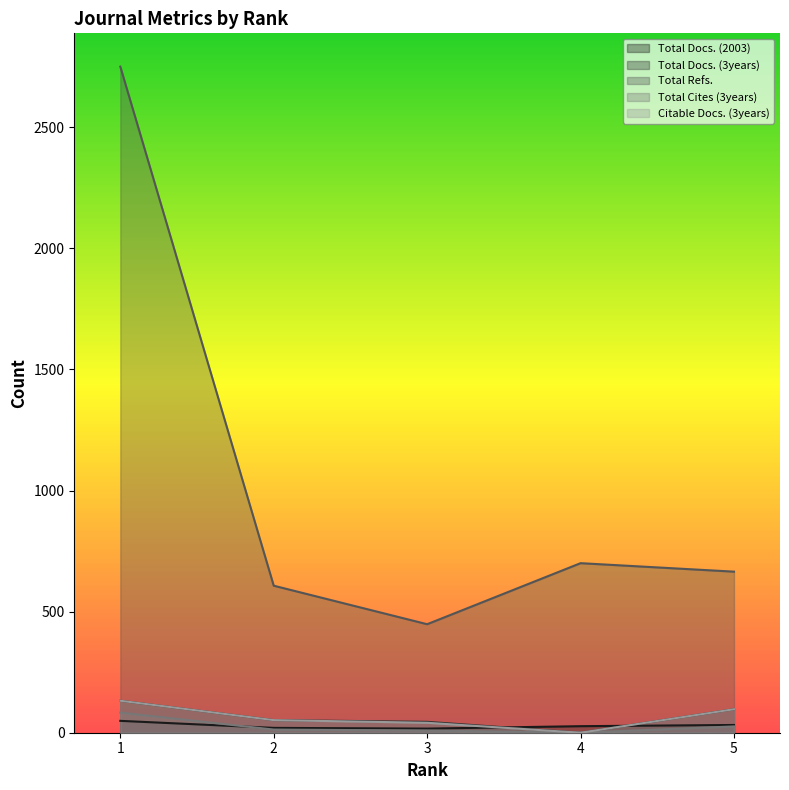

Which series changed the most between 1 and 5?

Total Refs.